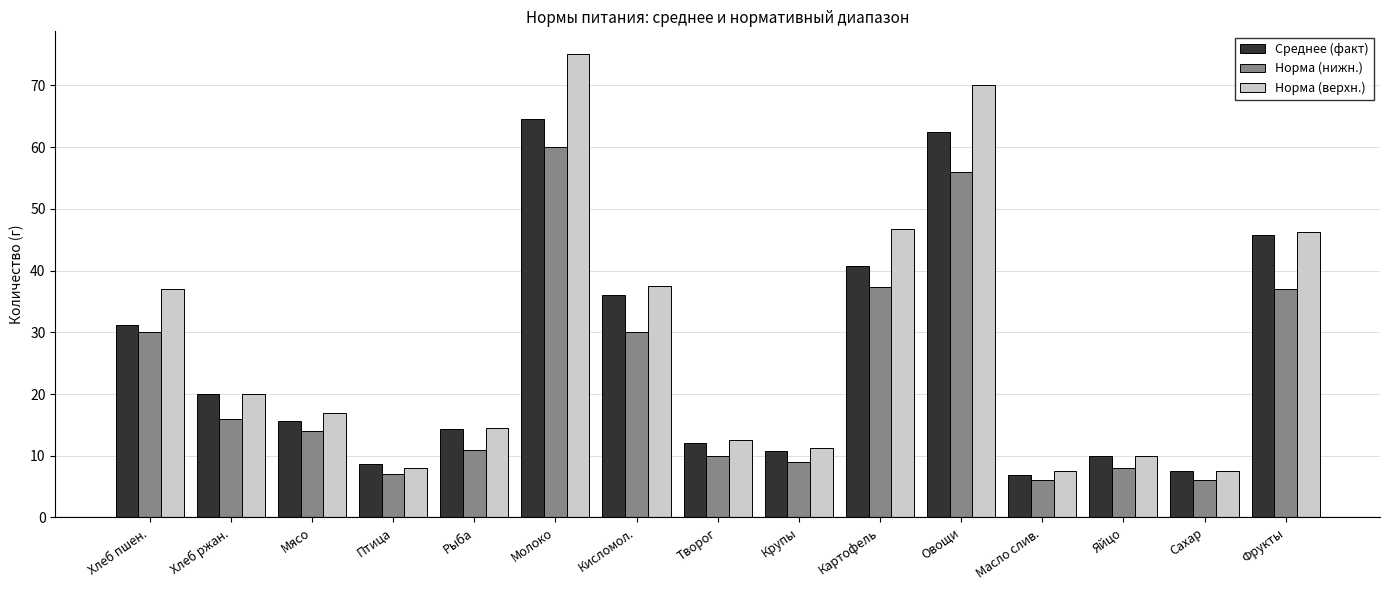

How many series are shown in this chart?

3